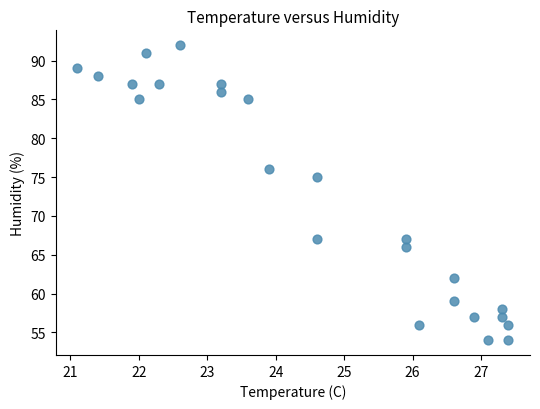

What Y value in the scatter plot is closest to 73?

75